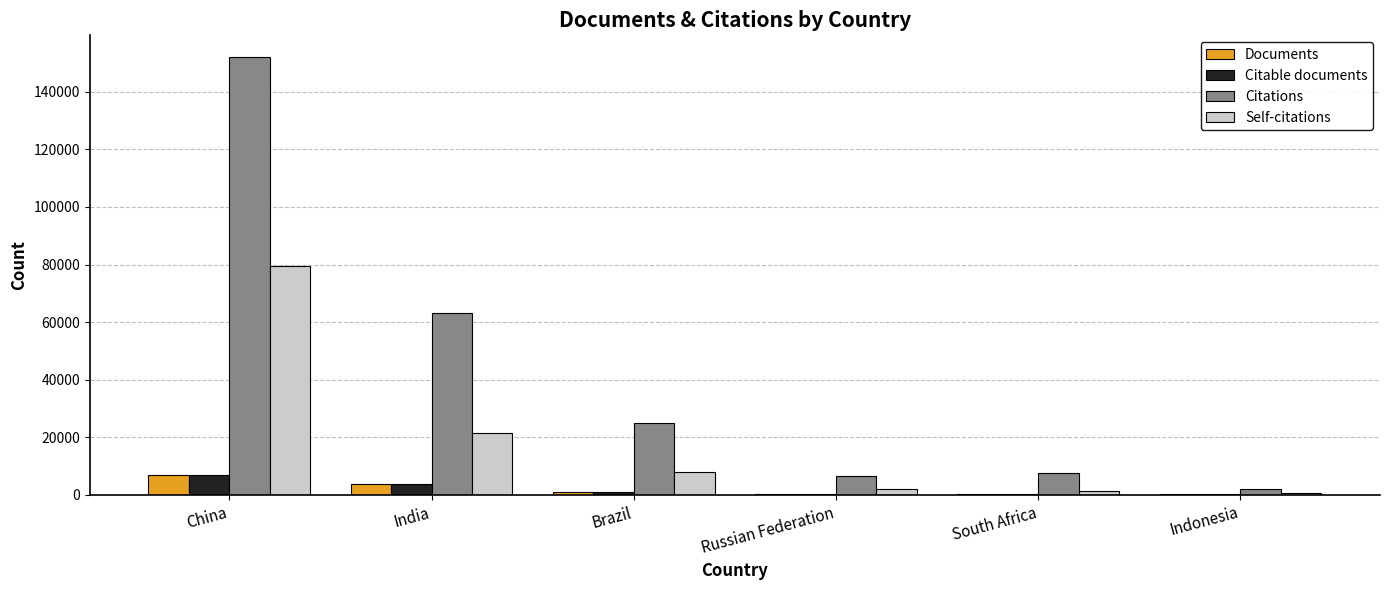

What is the sum of all Documents values?

12946